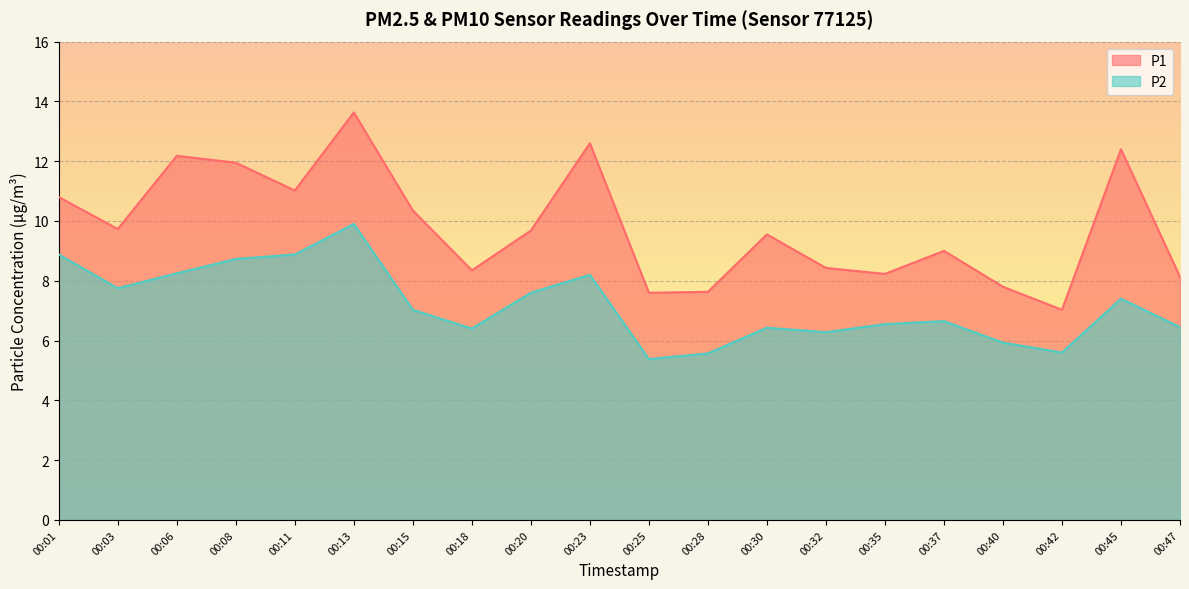

True or false: P2 has more than 1 interior local peaks.

True